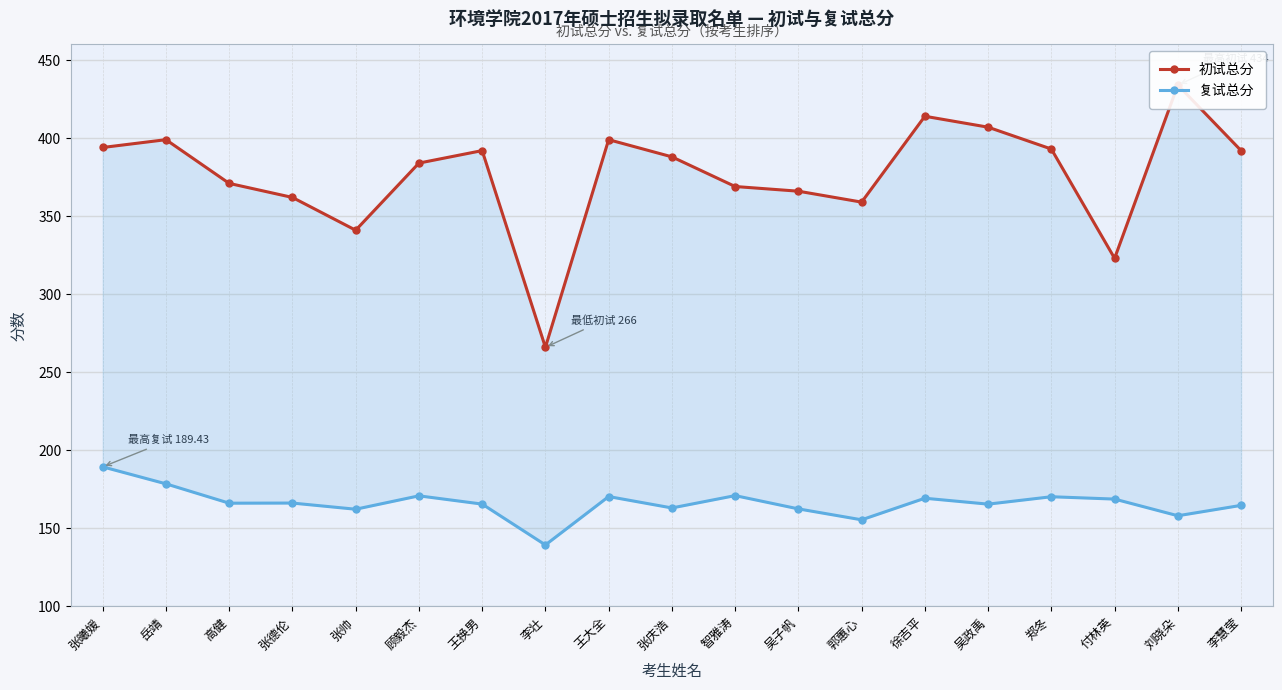

At which category does 初试总分 reach its first local peak?

岳靖